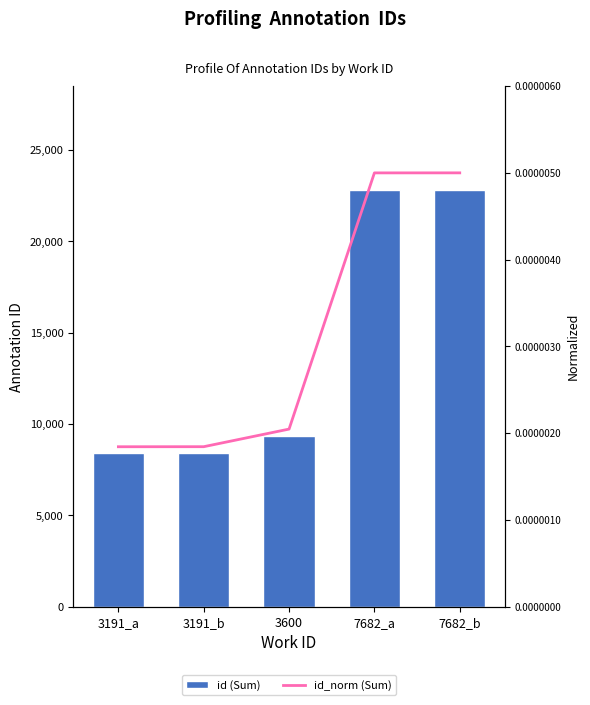

What is the lowest value of the id (Sum) series?

8411.0